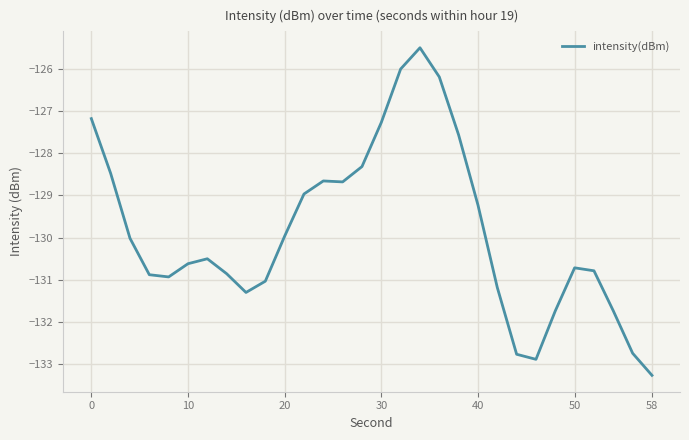

What is the difference between the maximum and minimum values?

7.8